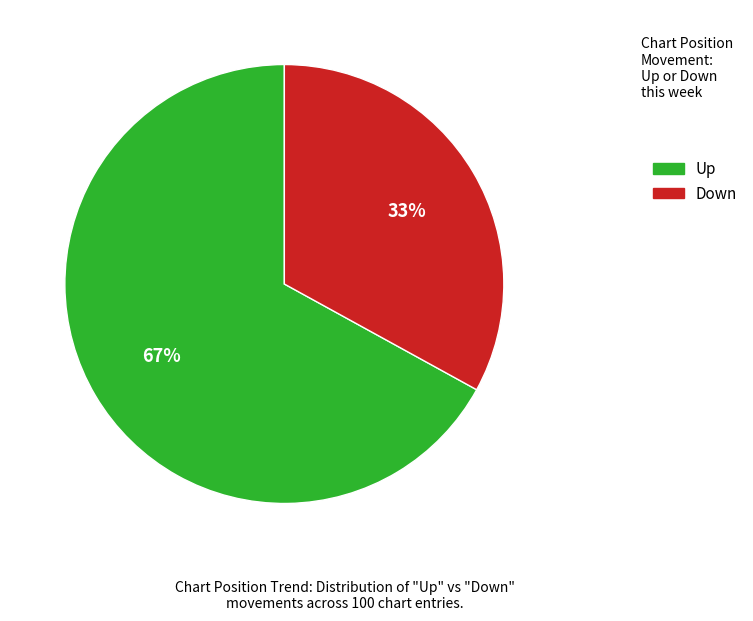

To the nearest percent, what is the average slice percentage?

50%